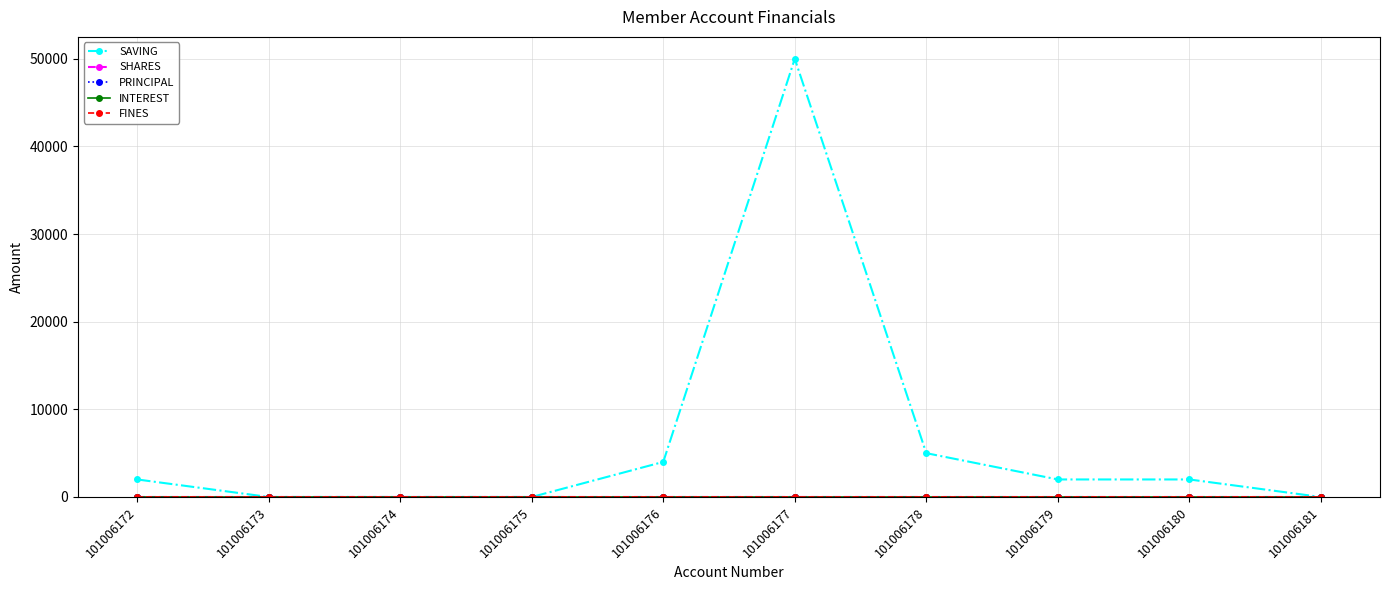

How many interior local peaks does the SAVING series have?

1